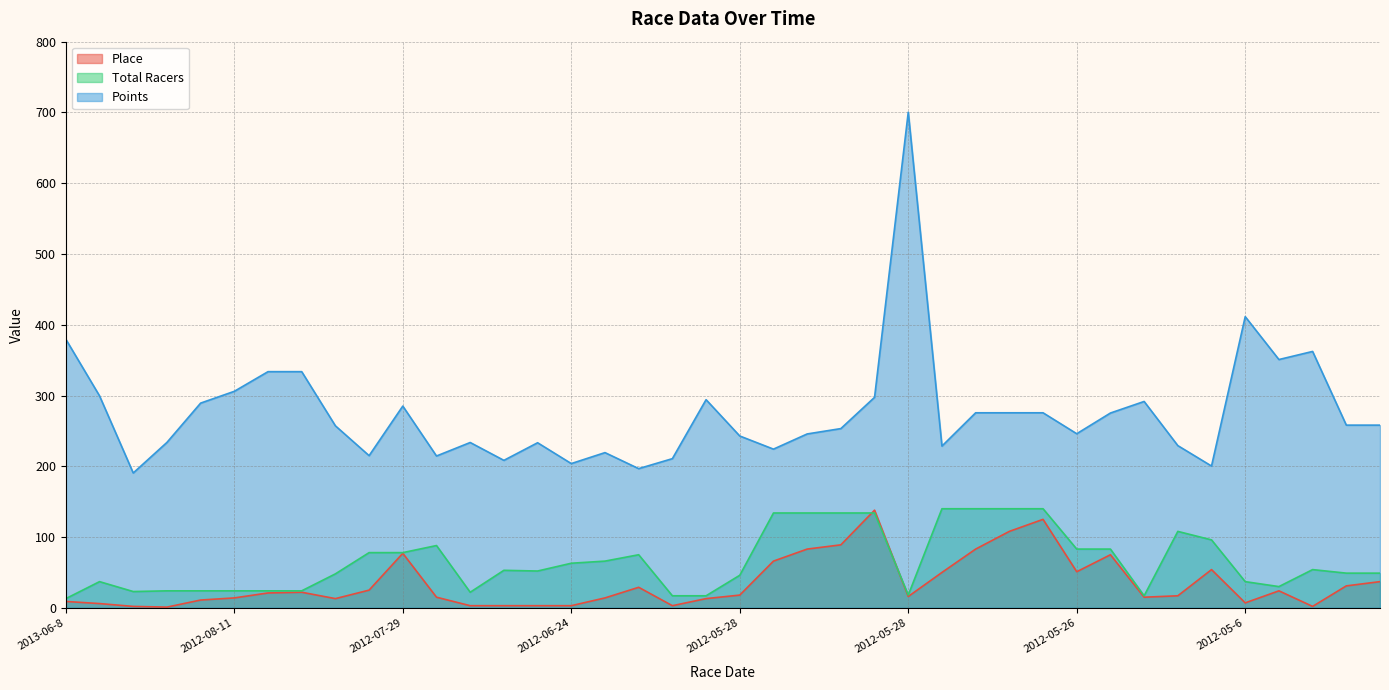

Reading left to right, what are all the values shown in this chart?

Place: 9.0	6.0	2.0	1.0	11.0	14.0	21.0	22.0	13.0	25.0	77.0	15.0	3.0	3.0	3.0	3.0	14.0	29.0	3.0	13.0	18.0	66.0	83.0	89.0	138.0	16.0	50.0	83.0	108.0	125.0	51.0	75.0	15.0	17.0	54.0	7.0	24.0	2.0	31.0	37.0
Total Racers: 13.0	37.0	23.0	24.0	24.0	24.0	24.0	24.0	48.0	78.0	78.0	88.0	22.0	53.0	52.0	63.0	66.0	75.0	17.0	17.0	46.0	134.0	134.0	134.0	134.0	18.0	140.0	140.0	140.0	140.0	83.0	83.0	17.0	108.0	96.0	37.0	30.0	54.0	49.0	49.0
Points: 379.5	299.5	190.5	233.7	289.3	305.9	333.7	333.7	257.2	215.0	285.1	214.5	233.6	208.4	233.3	203.8	219.3	196.7	210.8	294.1	242.8	224.2	245.7	253.3	297.4	700.3	228.5	275.6	275.6	275.6	246.0	275.2	291.6	229.2	200.3	411.4	350.8	362.3	258.1	258.1